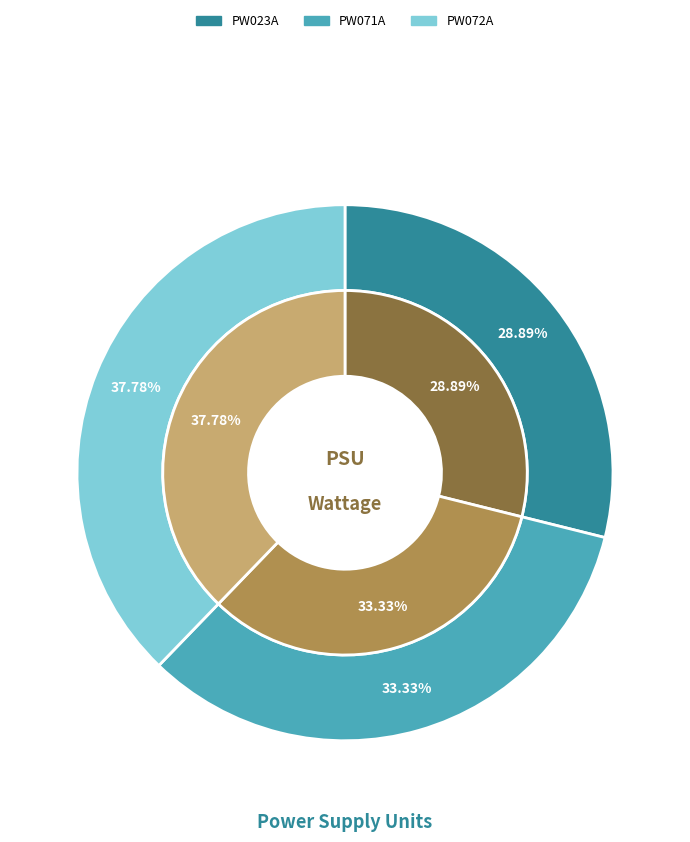

To the nearest percent, what is the difference between the largest and smallest slice percentages?

9%